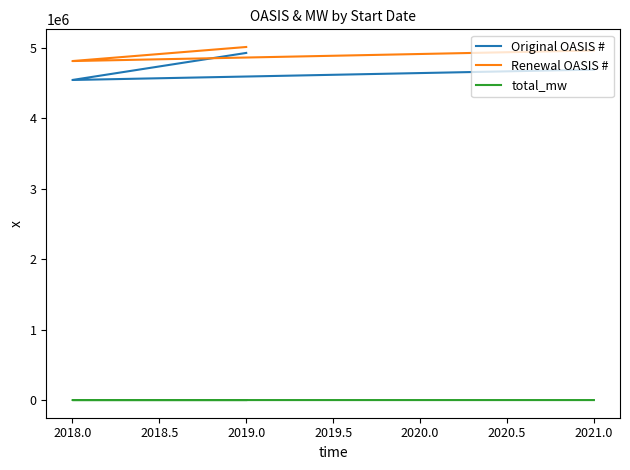

How many lines are shown in the chart?

3